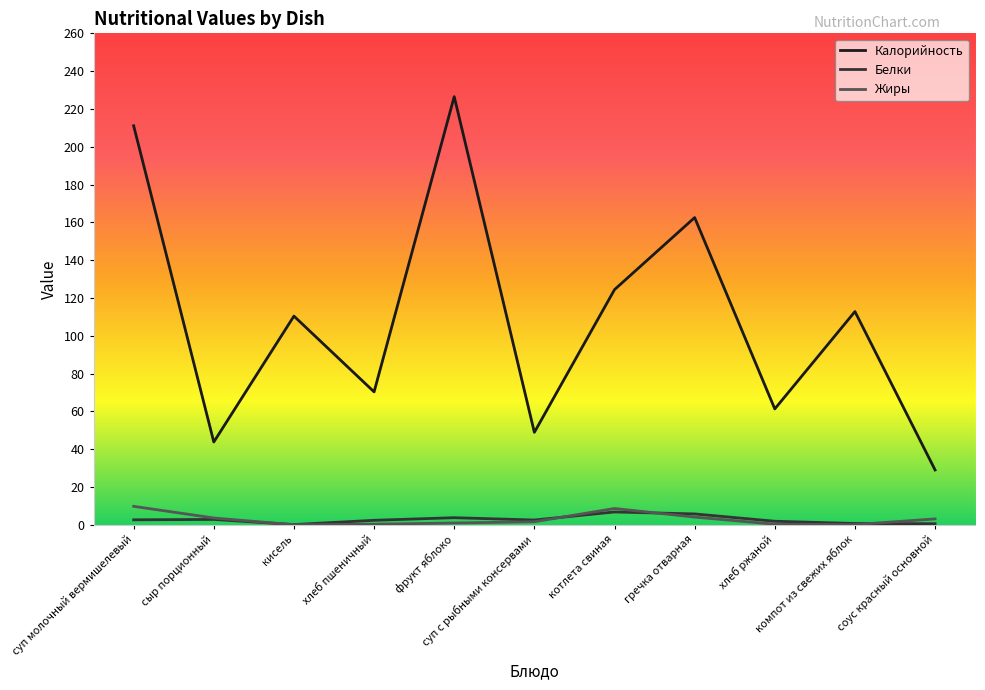

How many interior local peaks does the Белки series have?

3